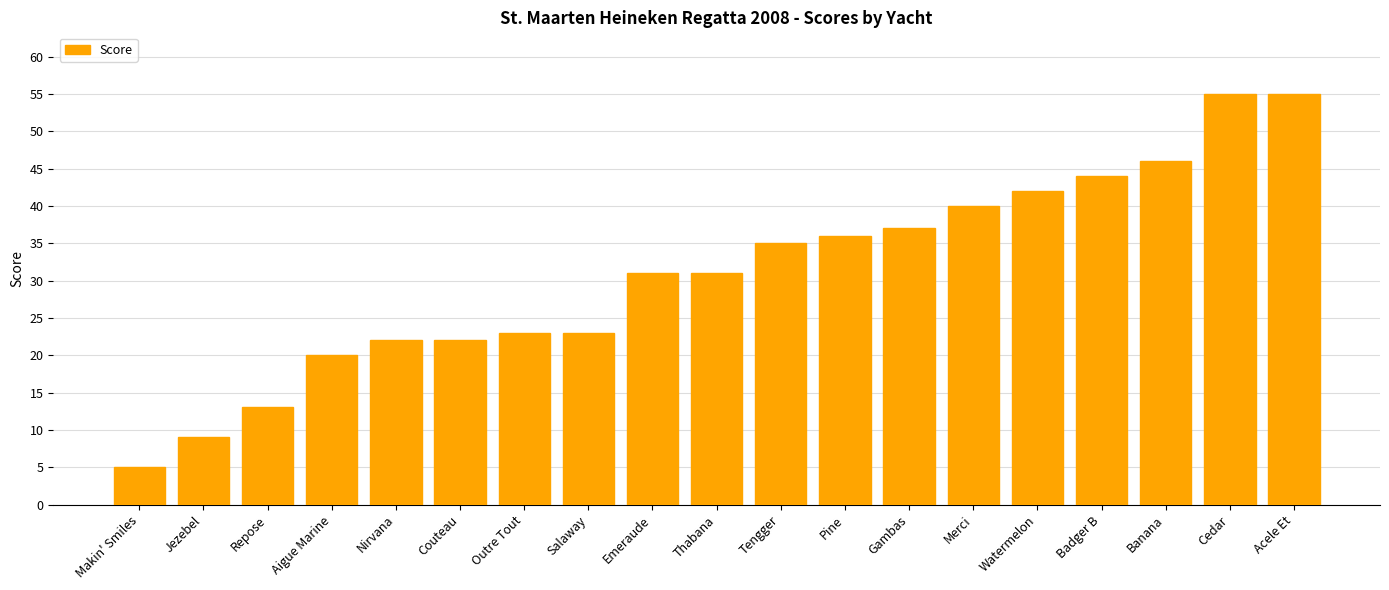

The chart shows a value of 11 at Outre Tout. True or false?

False